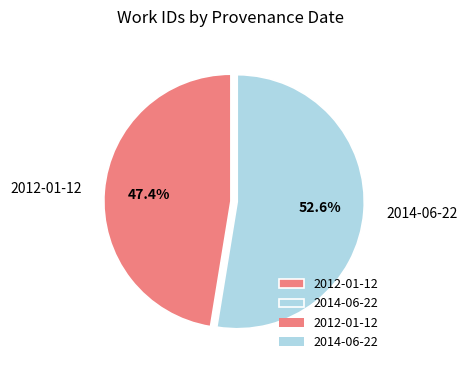

Which has a higher value, 2014-06-22 or 2012-01-12?

2014-06-22